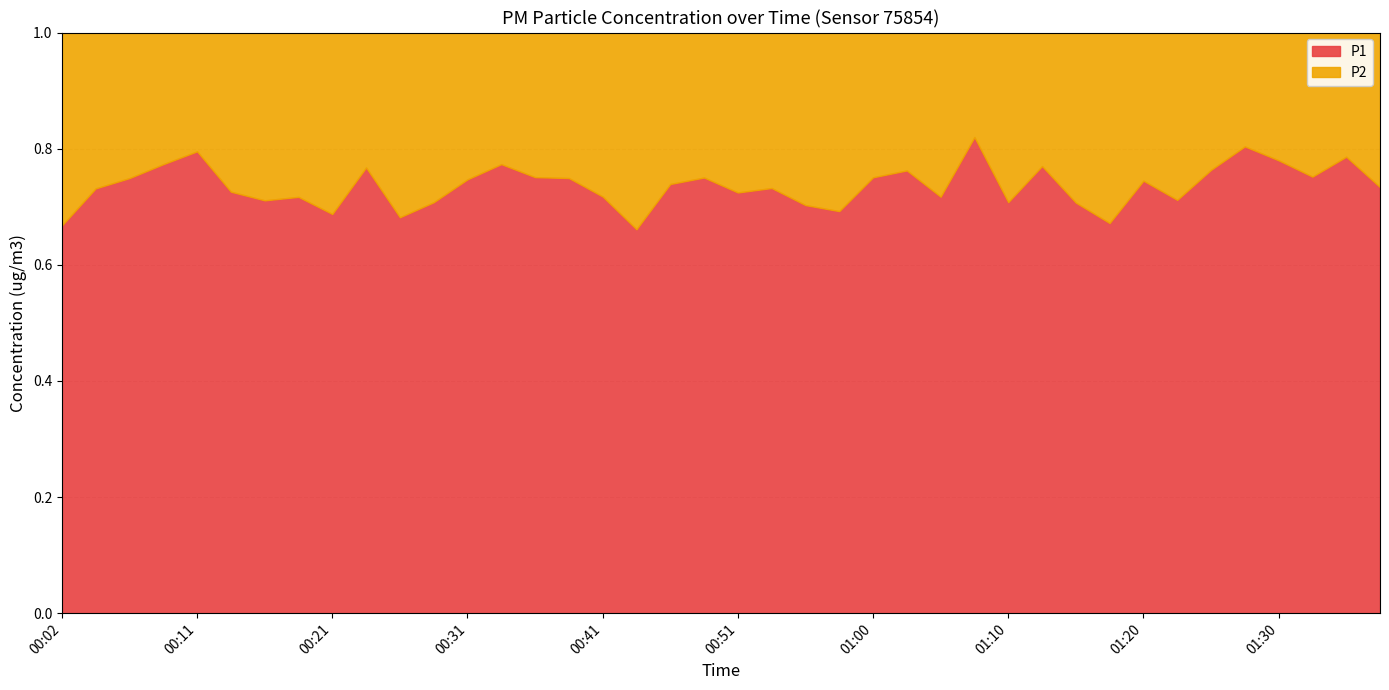

Where does the P1 series first go above 6?

00:04